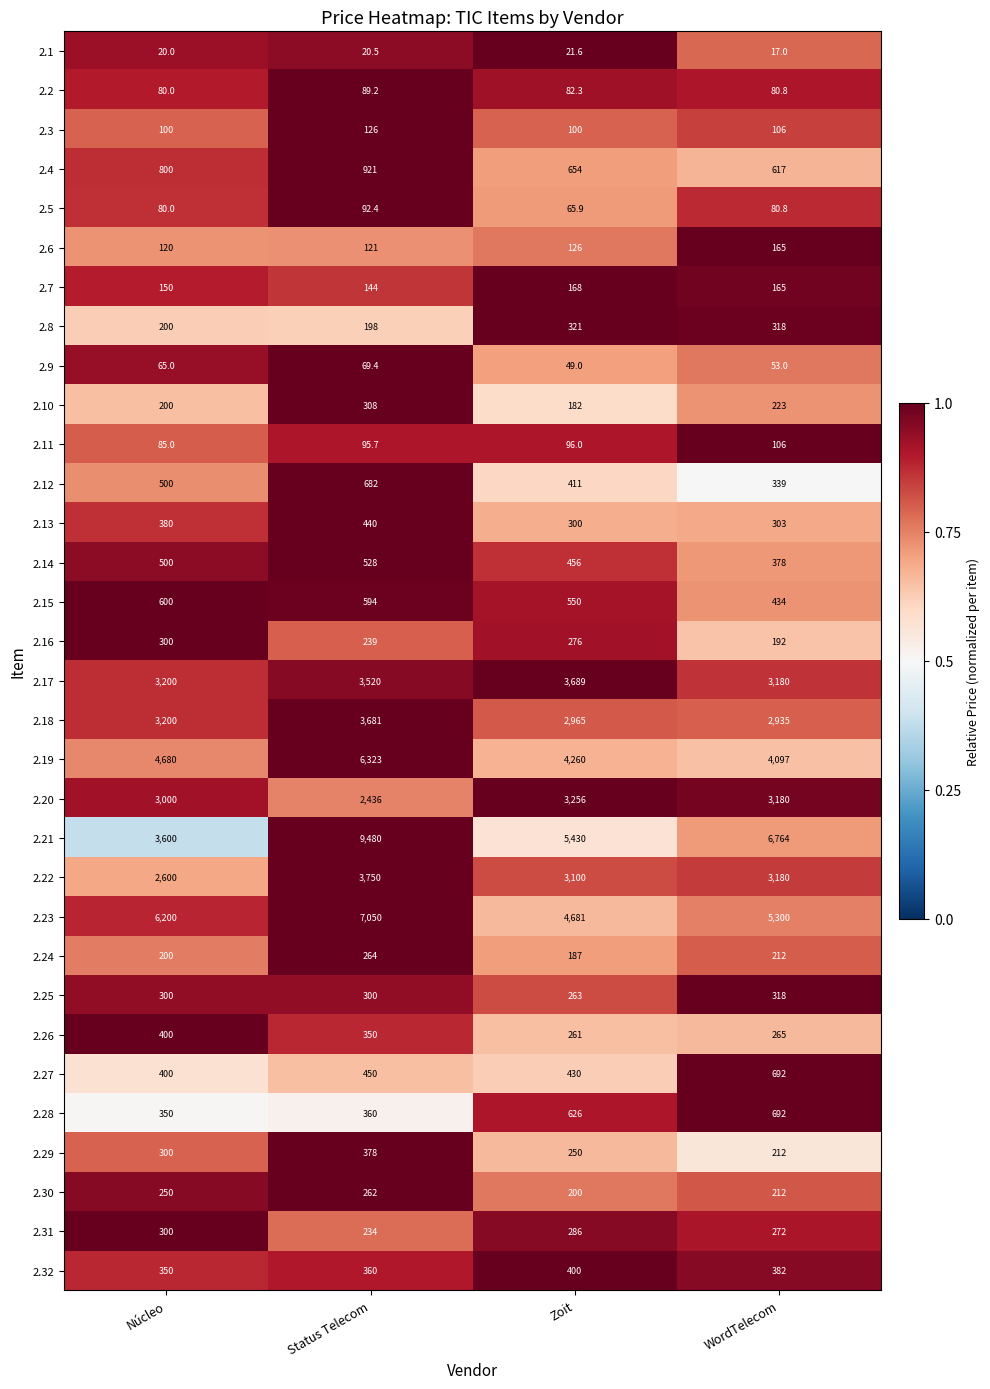

What is the total value across all series at Núcleo?

33510.0